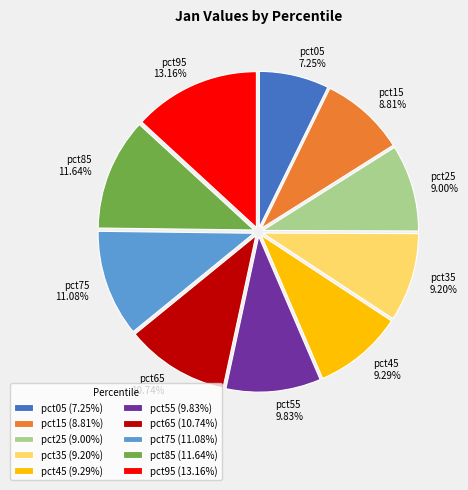

What is the largest slice in the pie chart?

pct95